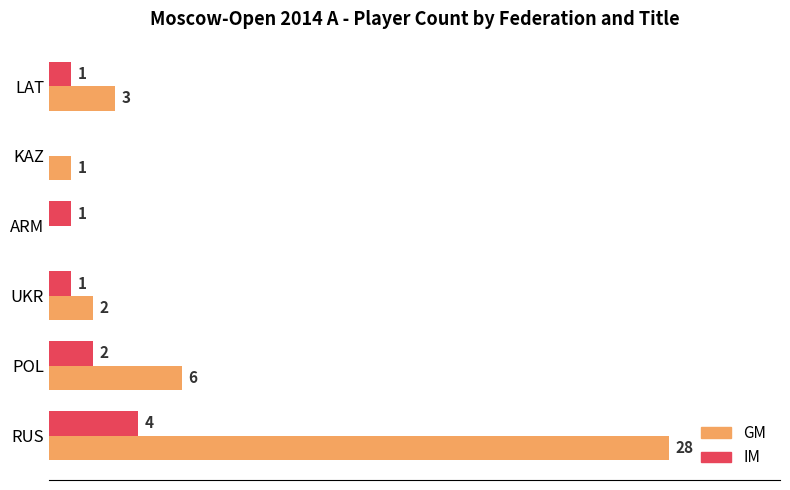

Which category has the highest value across all series?

RUS